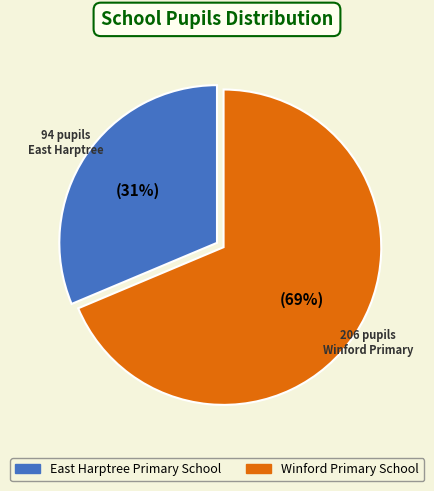

Is it true that Winford Primary School is 69% of the pie?

True